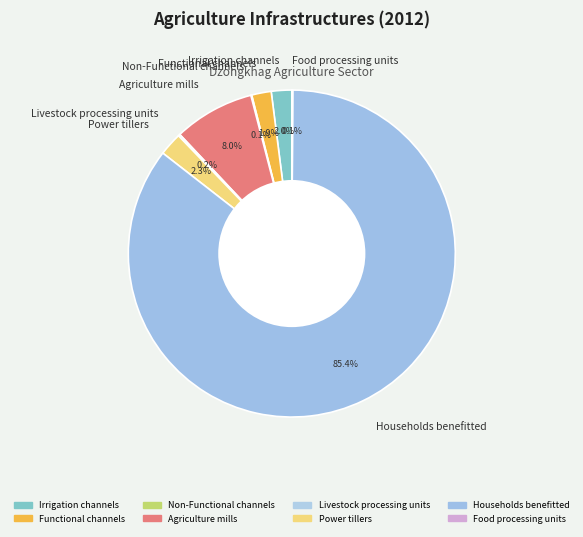

Do Households benefitted and Functional channels together represent more than half of the pie?

Yes